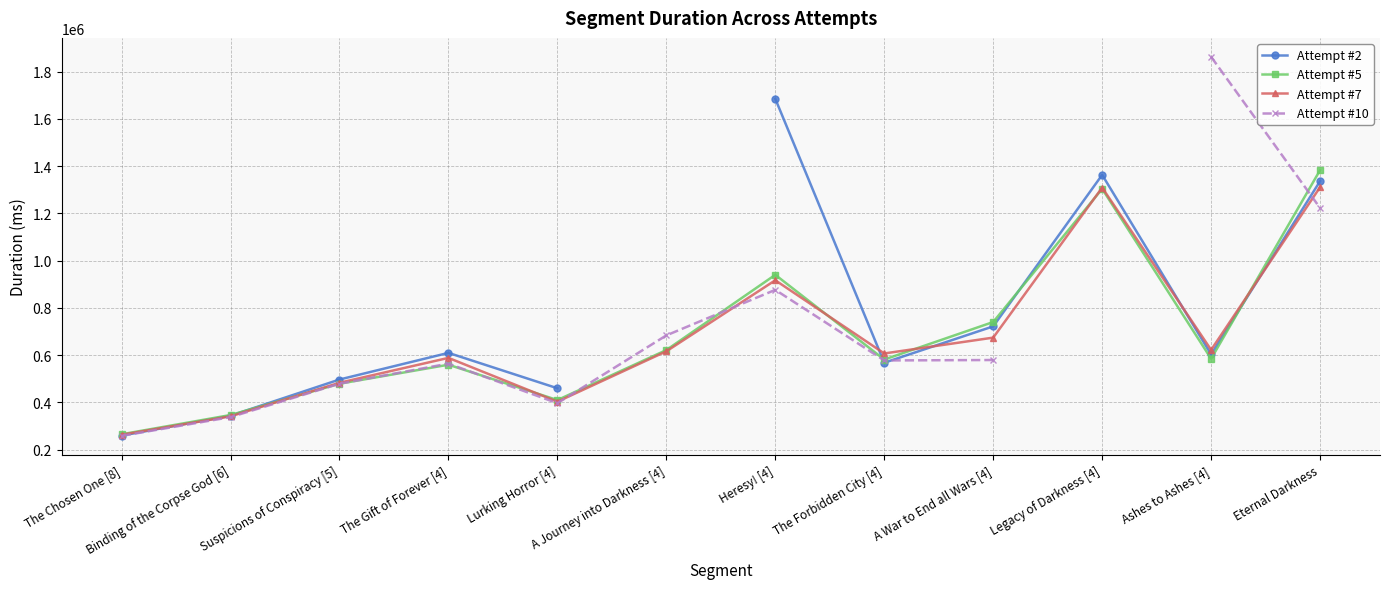

At how many categories does at least one series exceed 526873?

8